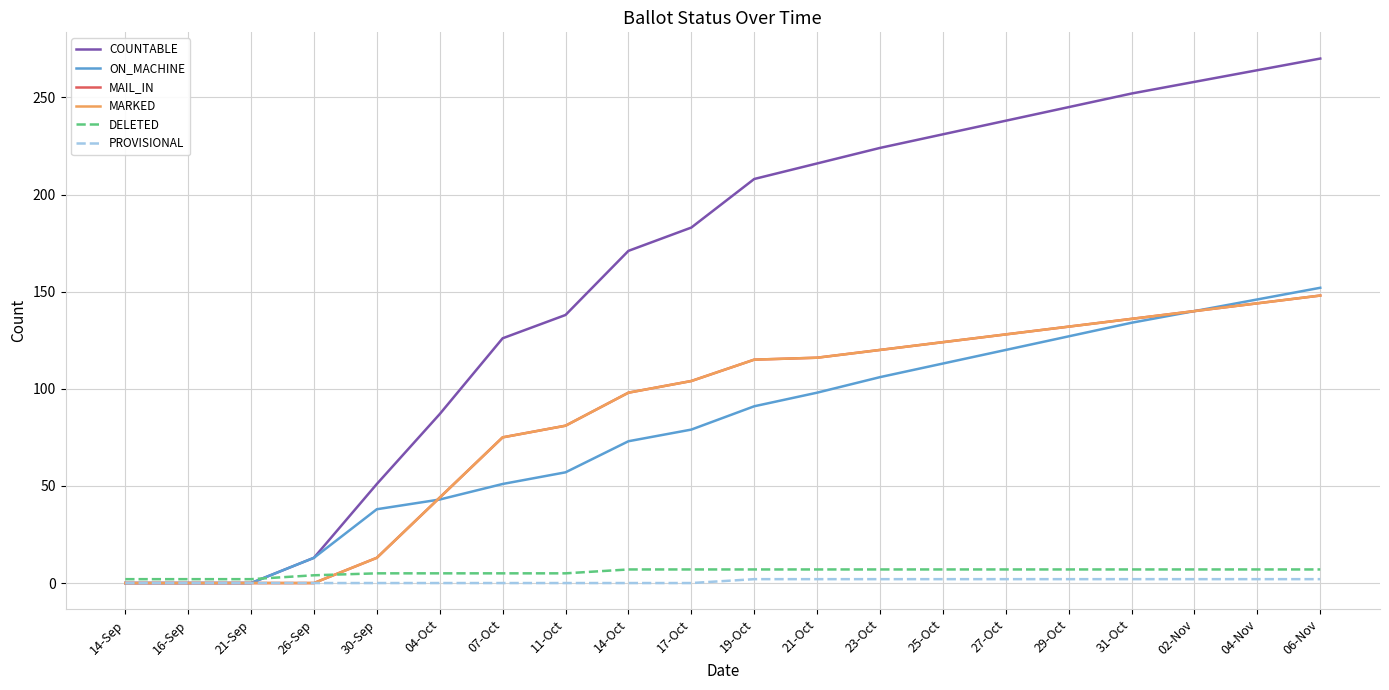

The value of MAIL_IN at 27-Oct is 128. True or false?

True